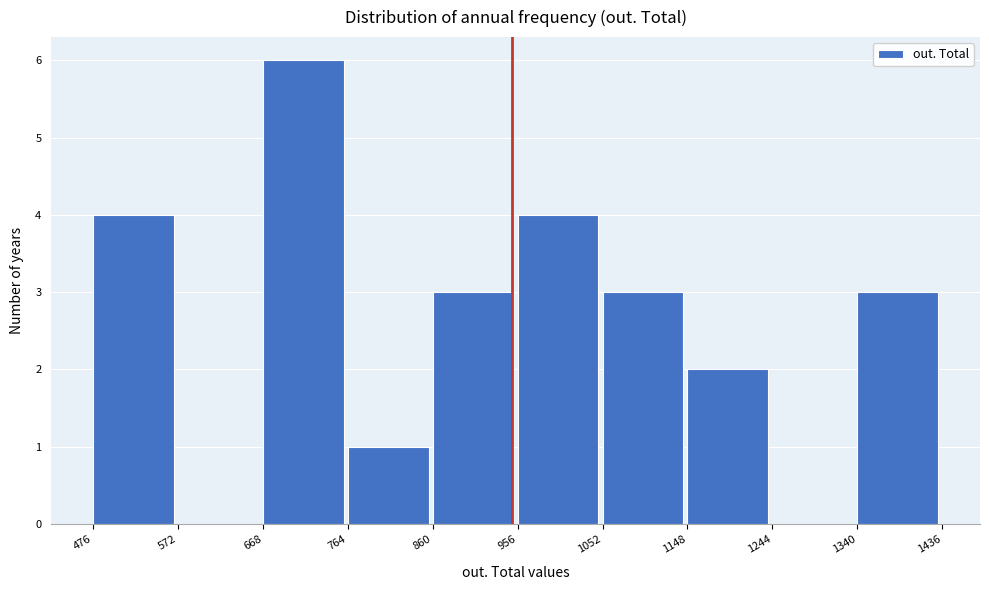

Reading left to right, transcribe this chart: for each bar, give the range it covers on the x-axis and its height. The values are not printed on the chart, so give them approximately, as read against the axis.

476 to 572: 4
572 to 668: 0
668 to 764: 6
764 to 860: 1
860 to 956: 3
956 to 1052: 4
1052 to 1148: 3
1148 to 1244: 2
1244 to 1340: 0
1340 to 1436: 3